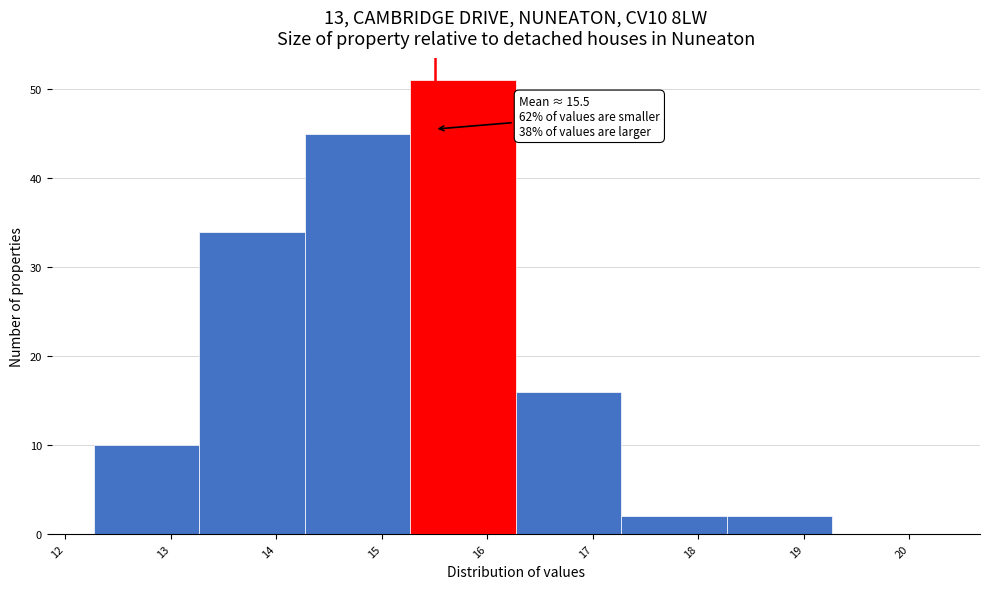

Over which range of the x-axis is the bar tallest?

15.27 to 16.27